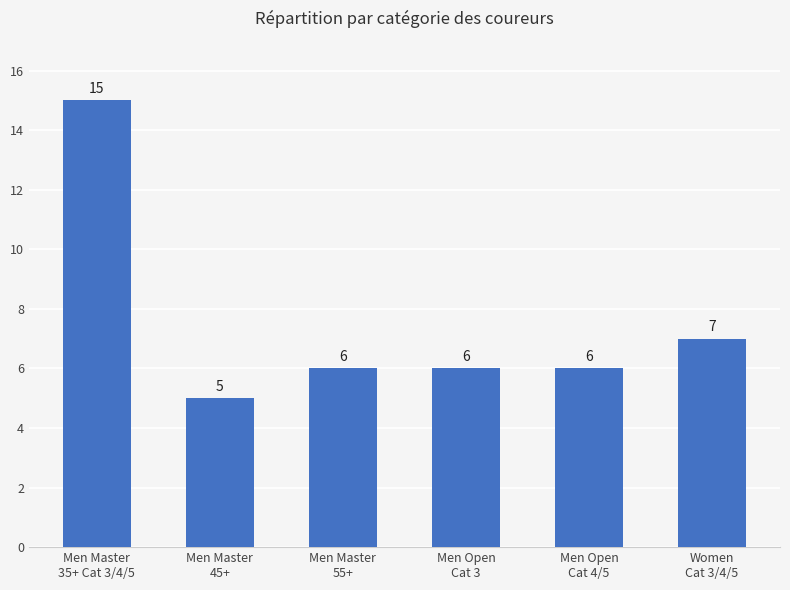

At which label is the value closest to 10?

Women
Cat 3/4/5